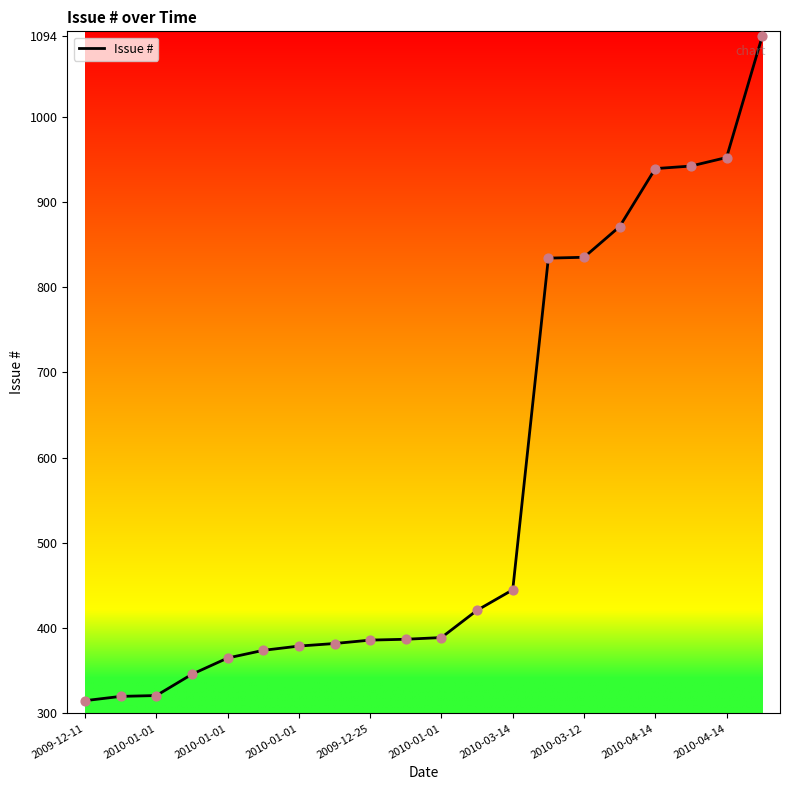

What is the maximum value shown in the chart?

1094